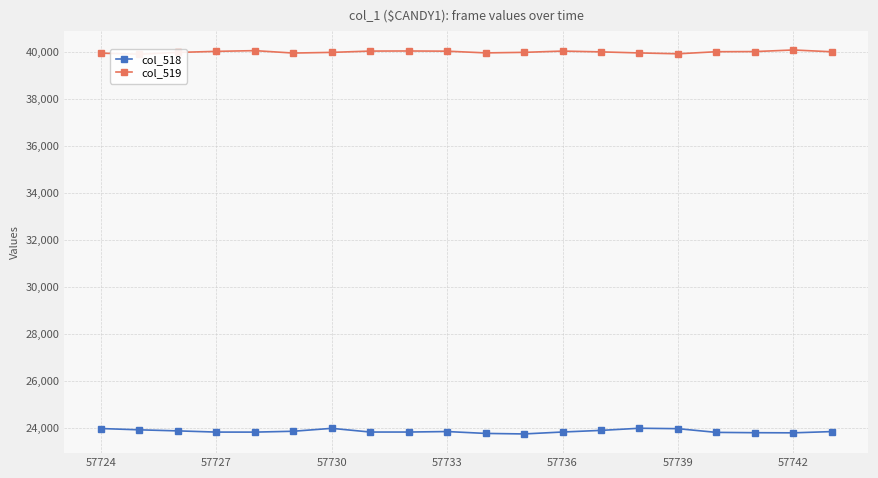

How many data points does each series have?

20